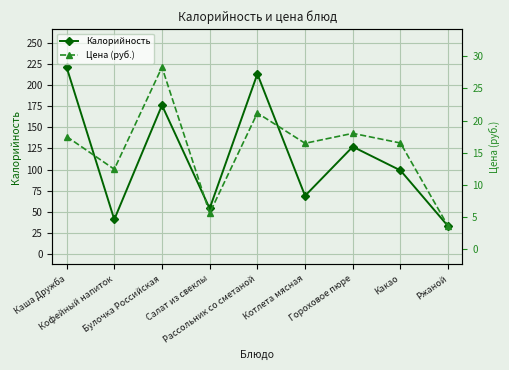

The value of Цена (руб.) at Ржаной is 43.0. True or false?

False